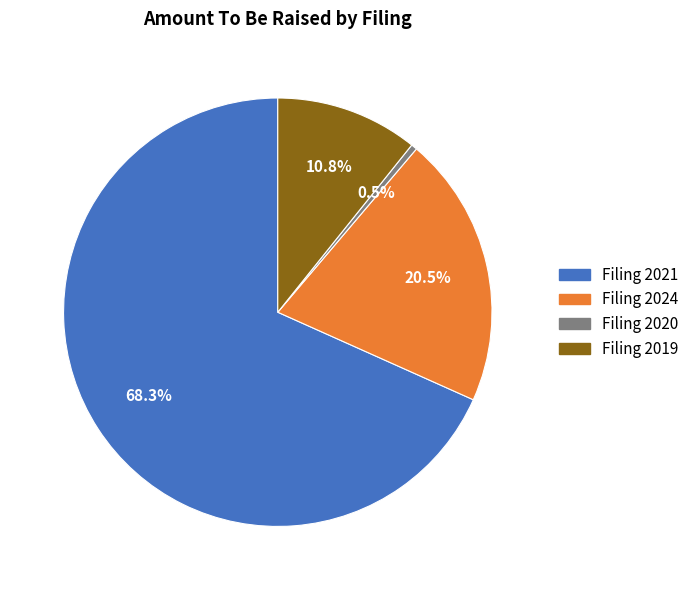

Does any single category account for the majority?

Yes